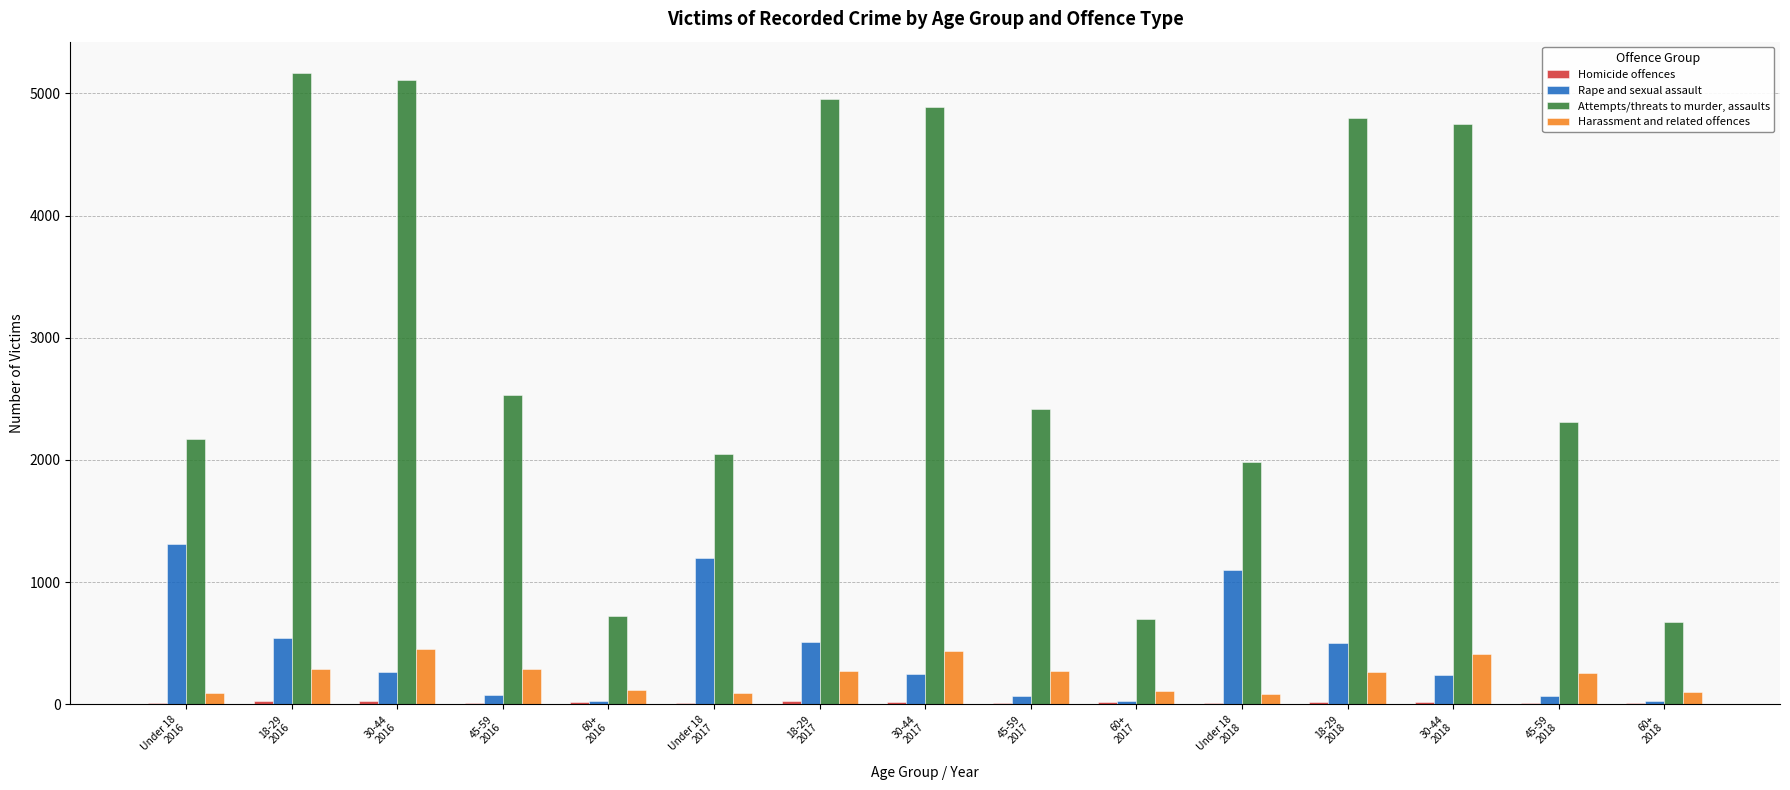

What is the maximum value for Attempts/threats to murder, assaults?

5165